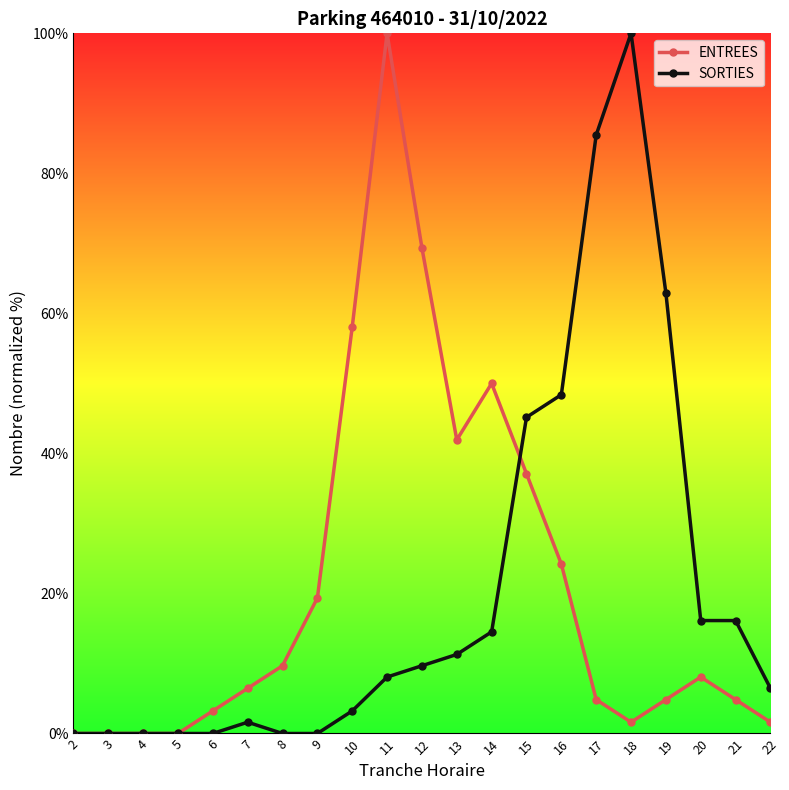

True or false: ENTREES has more than 2 points higher than both neighbors.

True